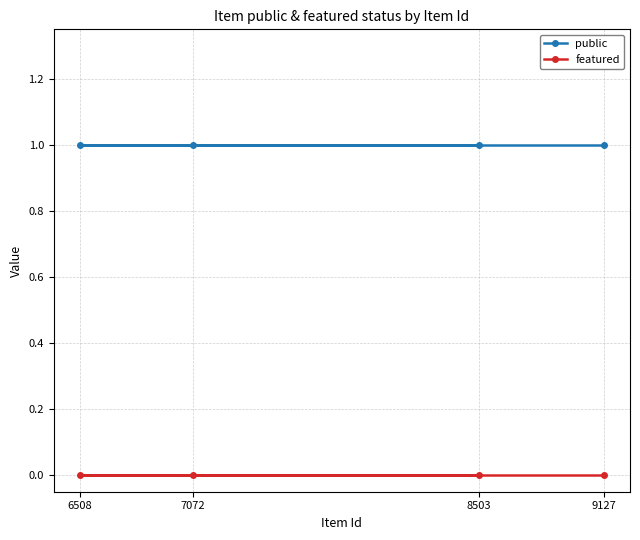

At how many categories does at least one series exceed 0?

4